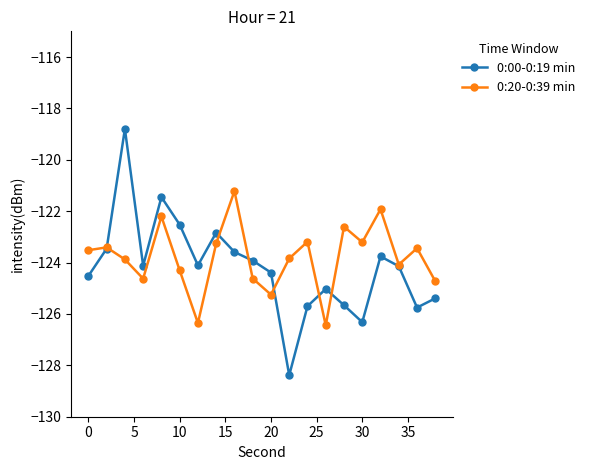

What is the highest value of the 0:20-0:39 min series?

-121.2